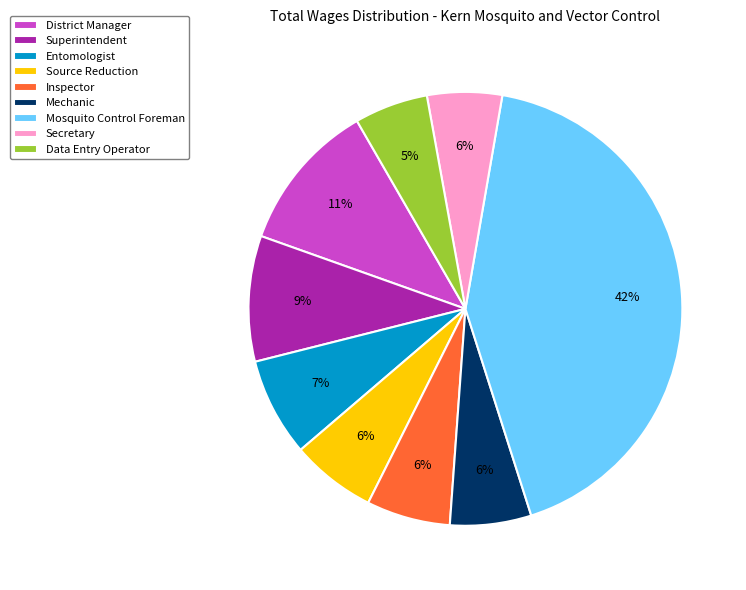

Count the number of slices in the pie.

9